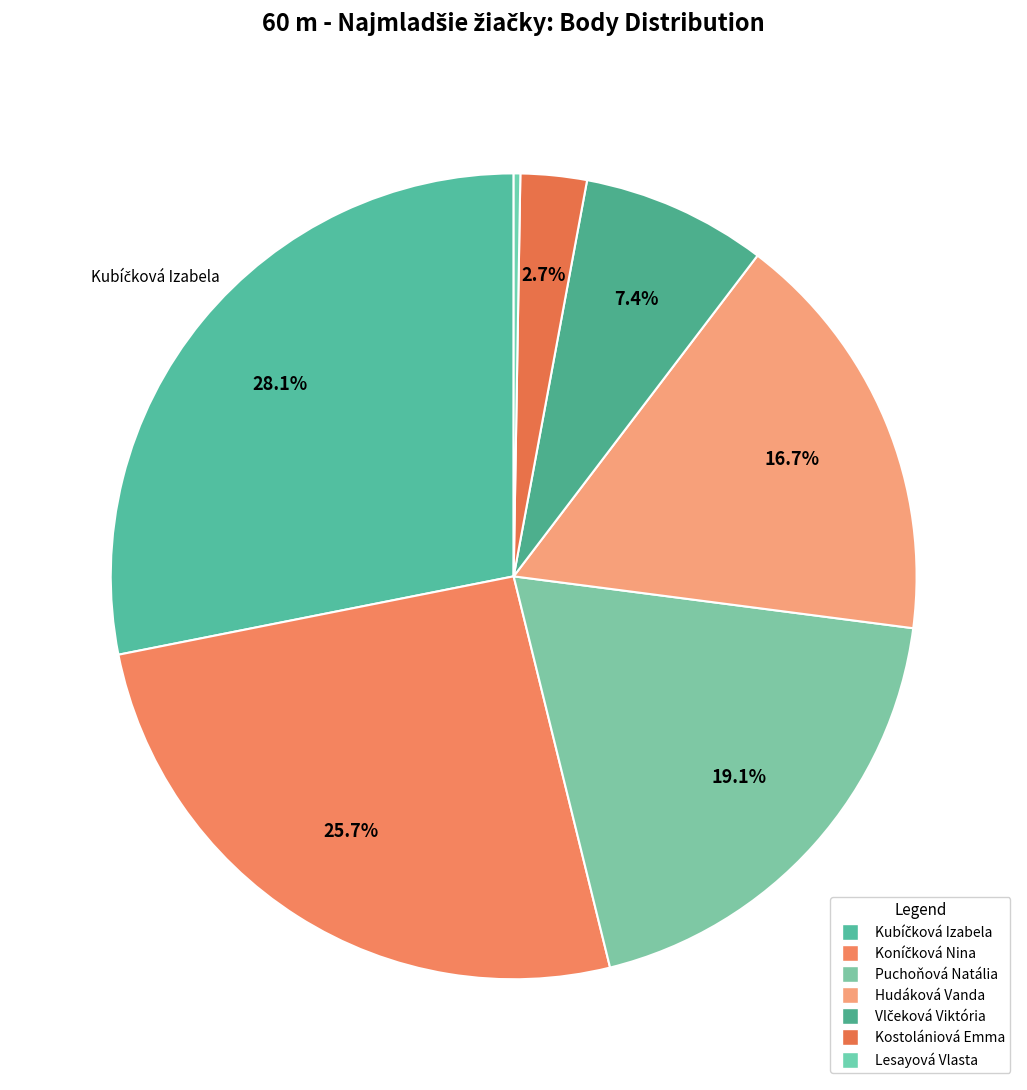

Is the sum of Vlčeková Viktória and Kostolániová Emma greater than half?

No